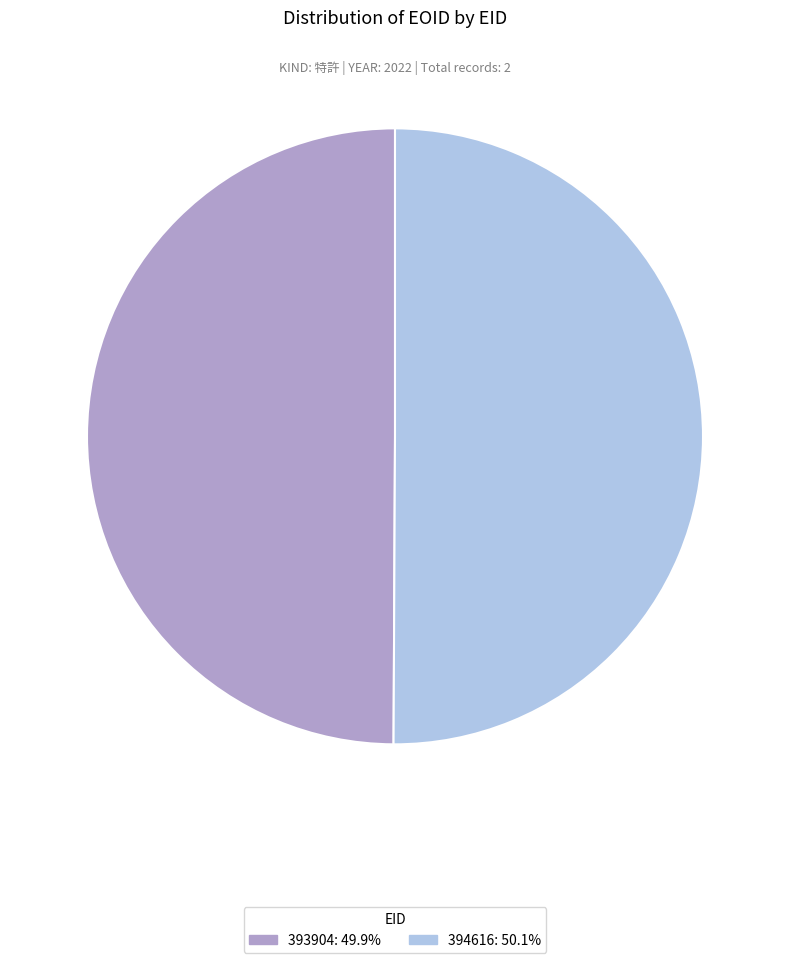

What is the ratio of the value at 393904 to the value at 394616?

1.0